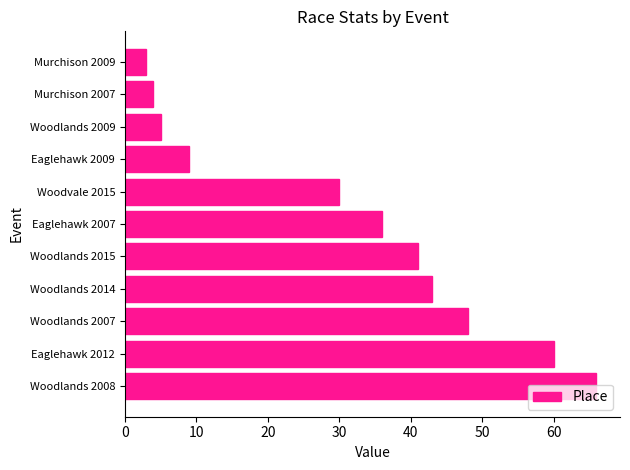

The value at Eaglehawk 2009 is 9. True or false?

True